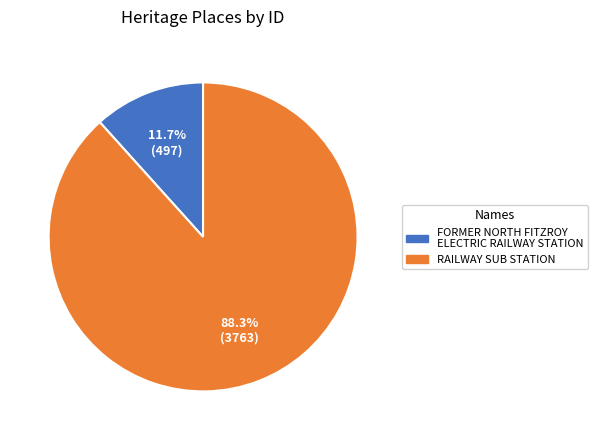

To the nearest percent, what portion does FORMER NORTH FITZROY ELECTRIC RAILWAY STATION represent?

12%